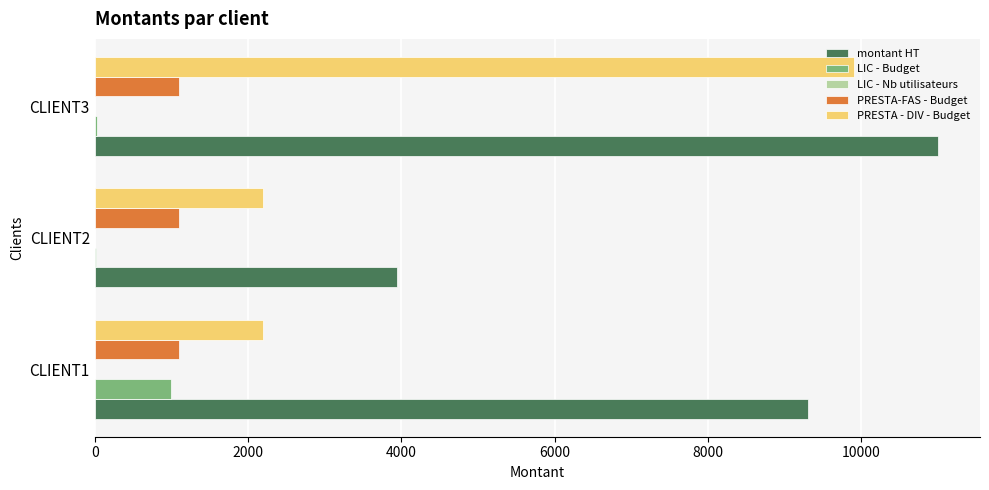

At which category is the sum across all series the highest?

CLIENT3